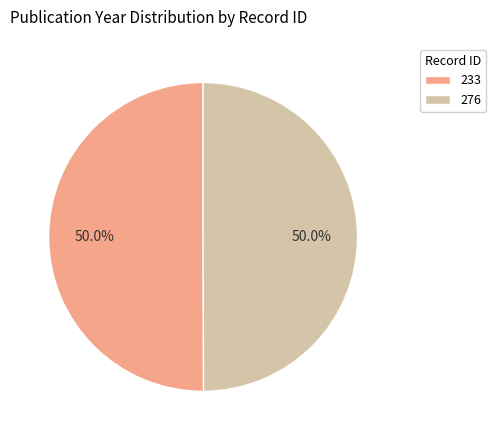

To the nearest percent, what is the combined percentage of 276 and 233?

100%